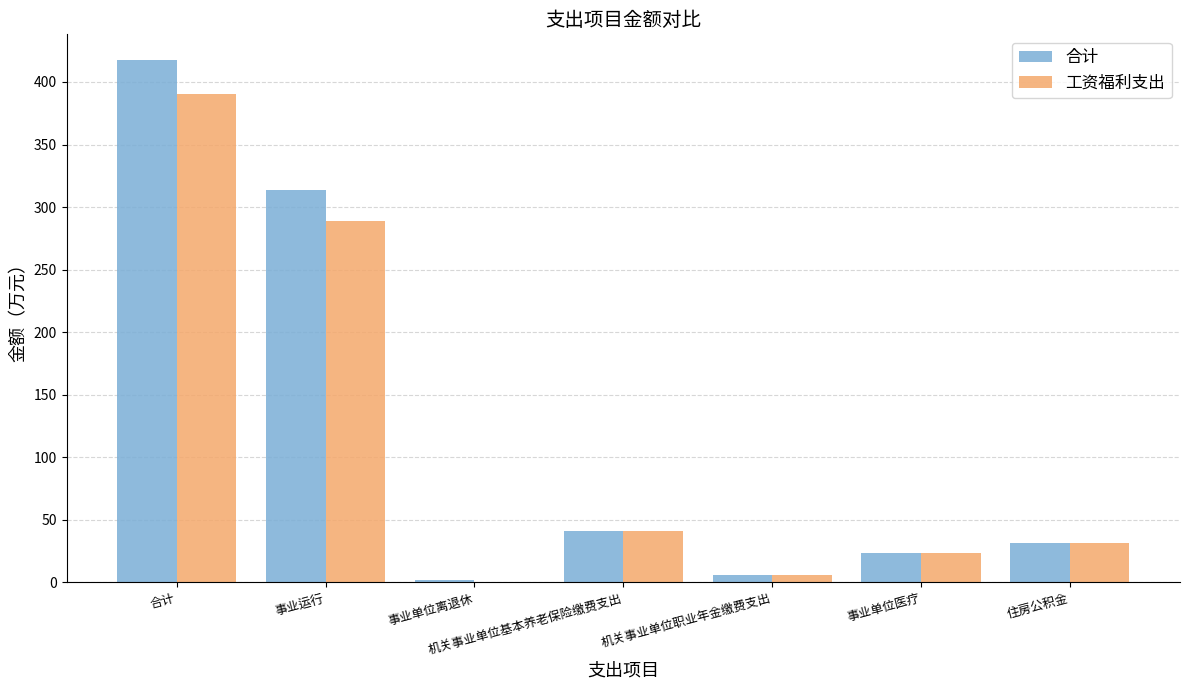

Which series changed the most between 事业单位离退休 and 事业单位医疗?

工资福利支出